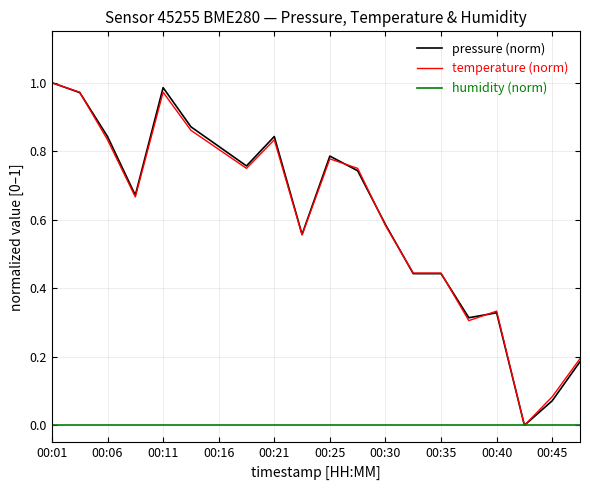

What are all the series names shown in the legend?

pressure (norm), temperature (norm), humidity (norm)